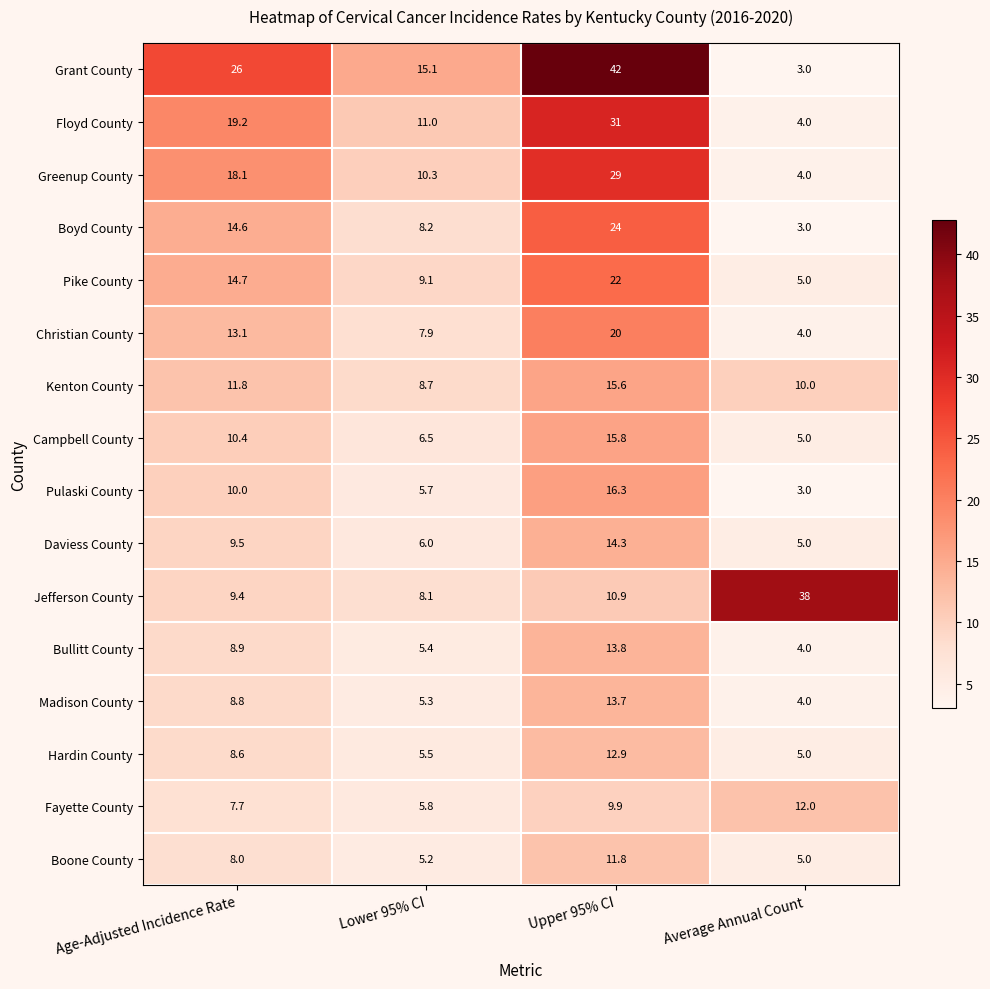

The Boyd County series shows 8.7 at Upper 95% CI. True or false?

False